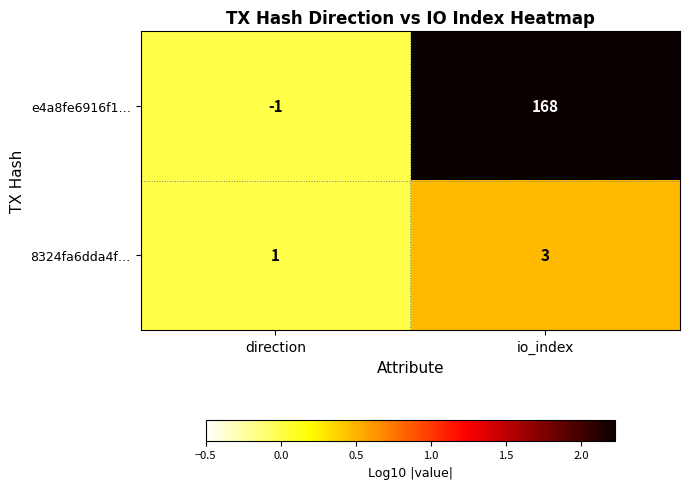

At which category does the chart reach its peak across all series?

io_index